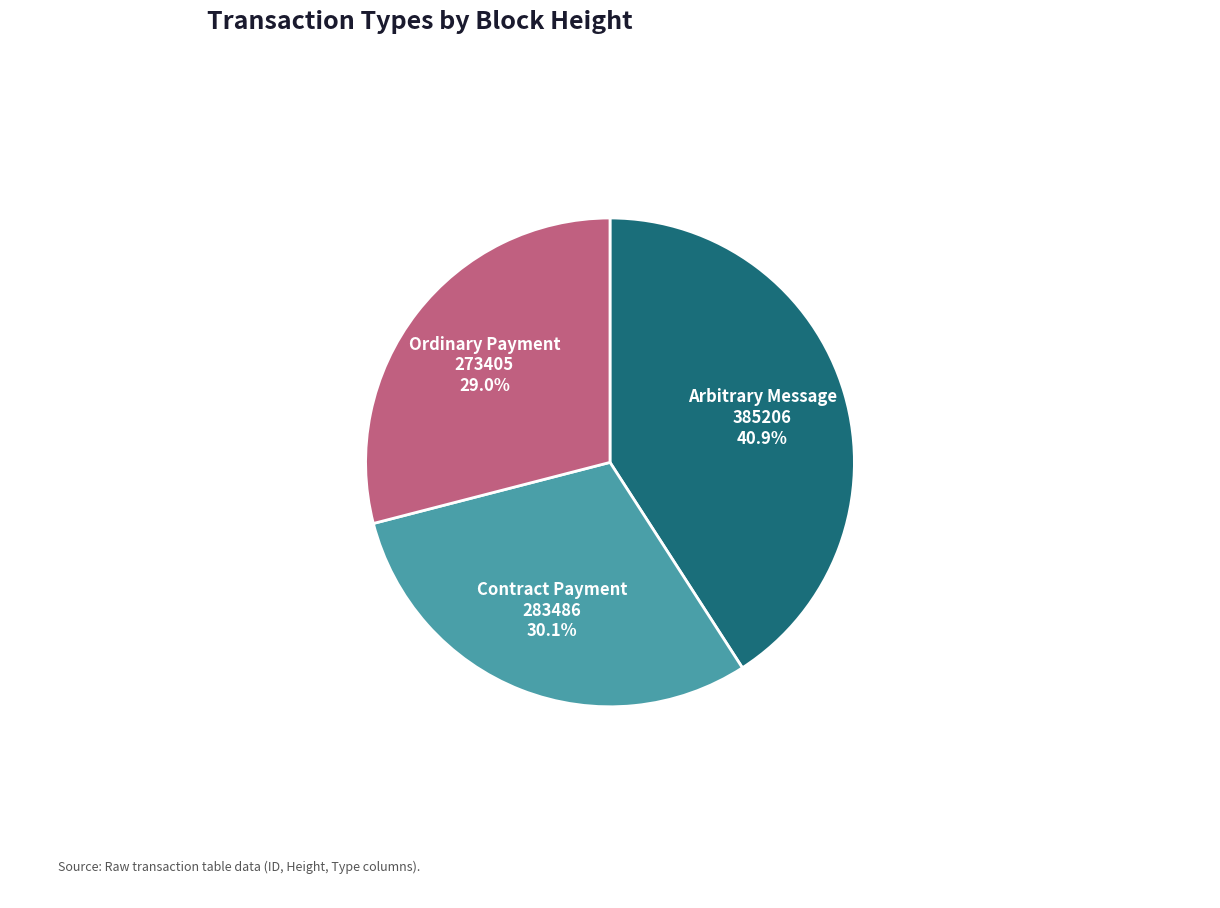

Is there any slice that represents more than half of the pie?

No